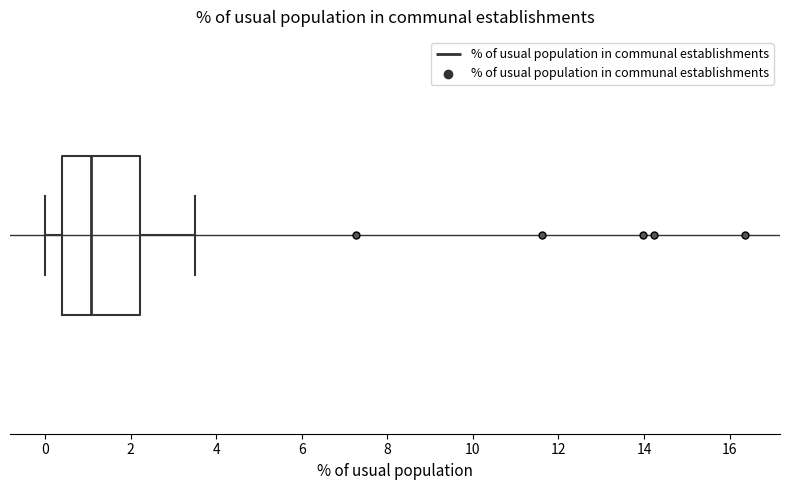

Transcribe this box plot: give where the median line is, the range the box spans, and where the two whiskers end, as read against the x-axis. The values are not printed on the chart, so give them approximately, as read against the axis.

median 1.0, box 0.4 to 2.2, whiskers 0.0 to 3.6